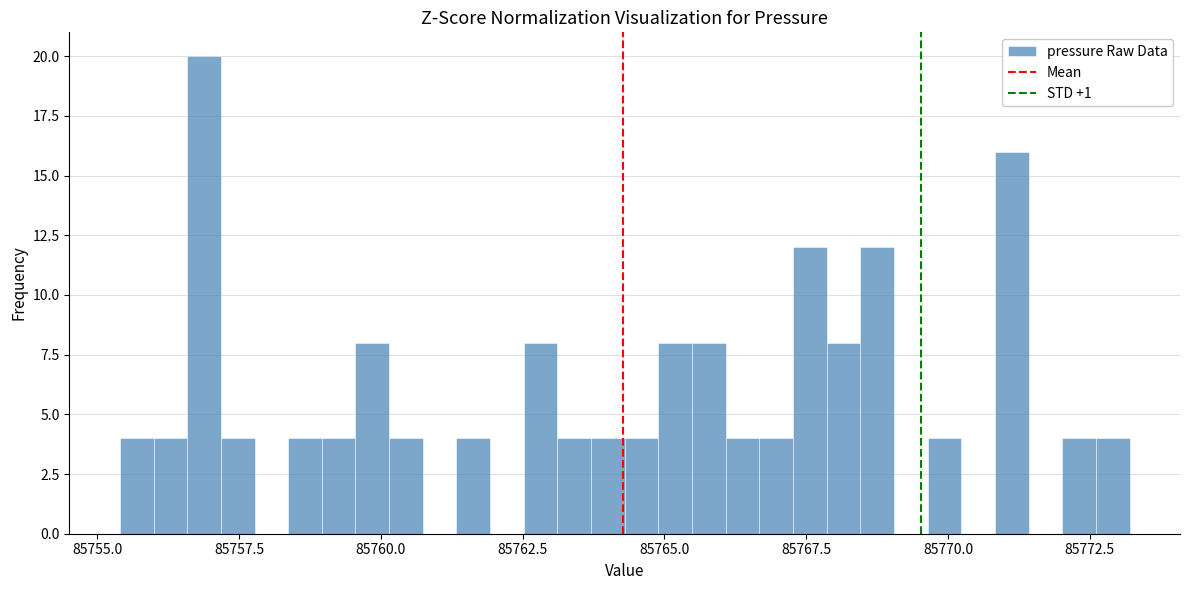

Read against the x-axis, roughly where is the centre of the tallest bar?

85757.0